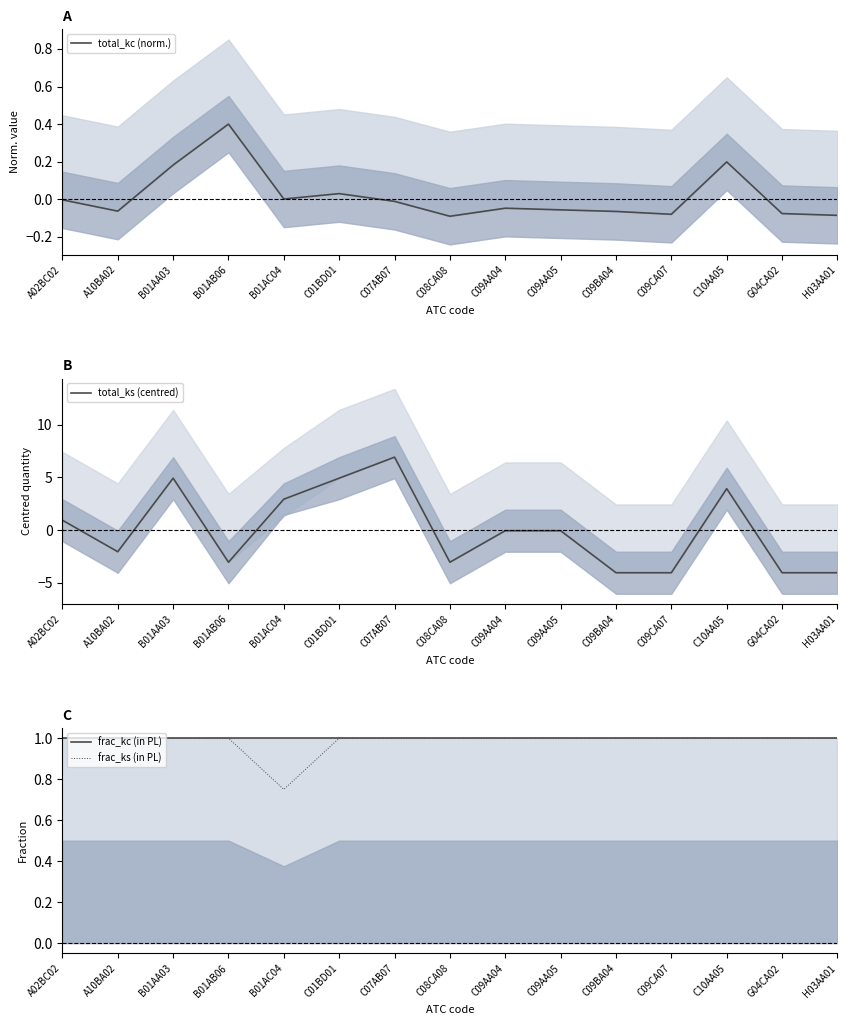

At which label does total_kc (norm.) reach its minimum?

C08CA08